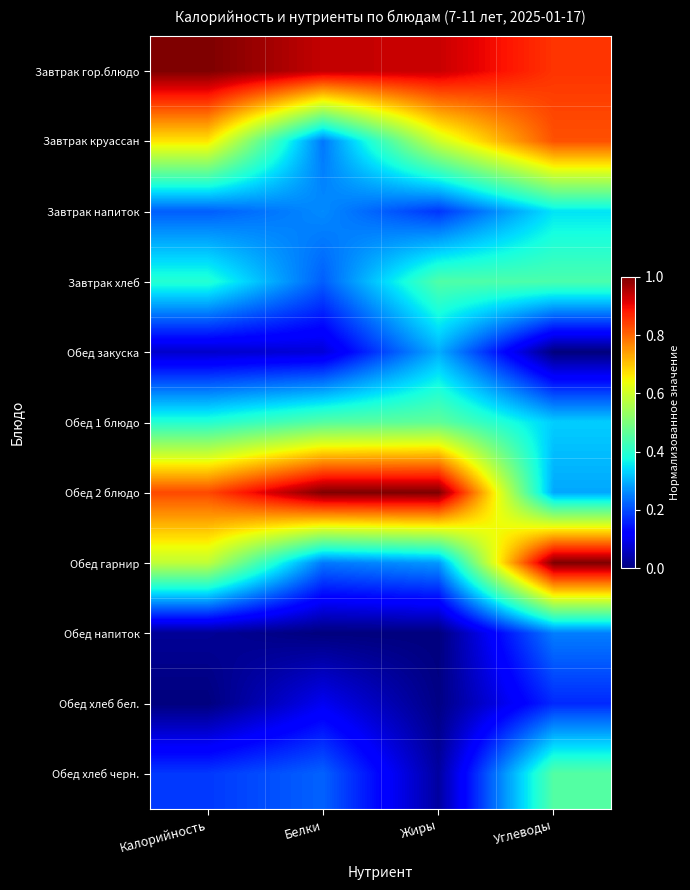

Reading left to right, extract all data points from this chart.

Завтрак гор.блюдо: Калорийность=1.0	Белки=0.9	Жиры=0.9	Углеводы=0.9
Завтрак круассан: Калорийность=0.7	Белки=0.2	Жиры=0.6	Углеводы=0.8
Завтрак напиток: Калорийность=0.2	Белки=0.3	Жиры=0.2	Углеводы=0.3
Завтрак хлеб: Калорийность=0.4	Белки=0.2	Жиры=0.4	Углеводы=0.4
Обед закуска: Калорийность=0.1	Белки=0.1	Жиры=0.3	Углеводы=0.0
Обед 1 блюдо: Калорийность=0.4	Белки=0.5	Жиры=0.5	Углеводы=0.3
Обед 2 блюдо: Калорийность=0.8	Белки=1.0	Жиры=1.0	Углеводы=0.3
Обед гарнир: Калорийность=0.6	Белки=0.2	Жиры=0.3	Углеводы=1.0
Обед напиток: Калорийность=0.0	Белки=0.0	Жиры=0.0	Углеводы=0.2
Обед хлеб бел.: Калорийность=0.0	Белки=0.1	Жиры=0.0	Углеводы=0.2
Обед хлеб черн.: Калорийность=0.2	Белки=0.2	Жиры=0.0	Углеводы=0.5